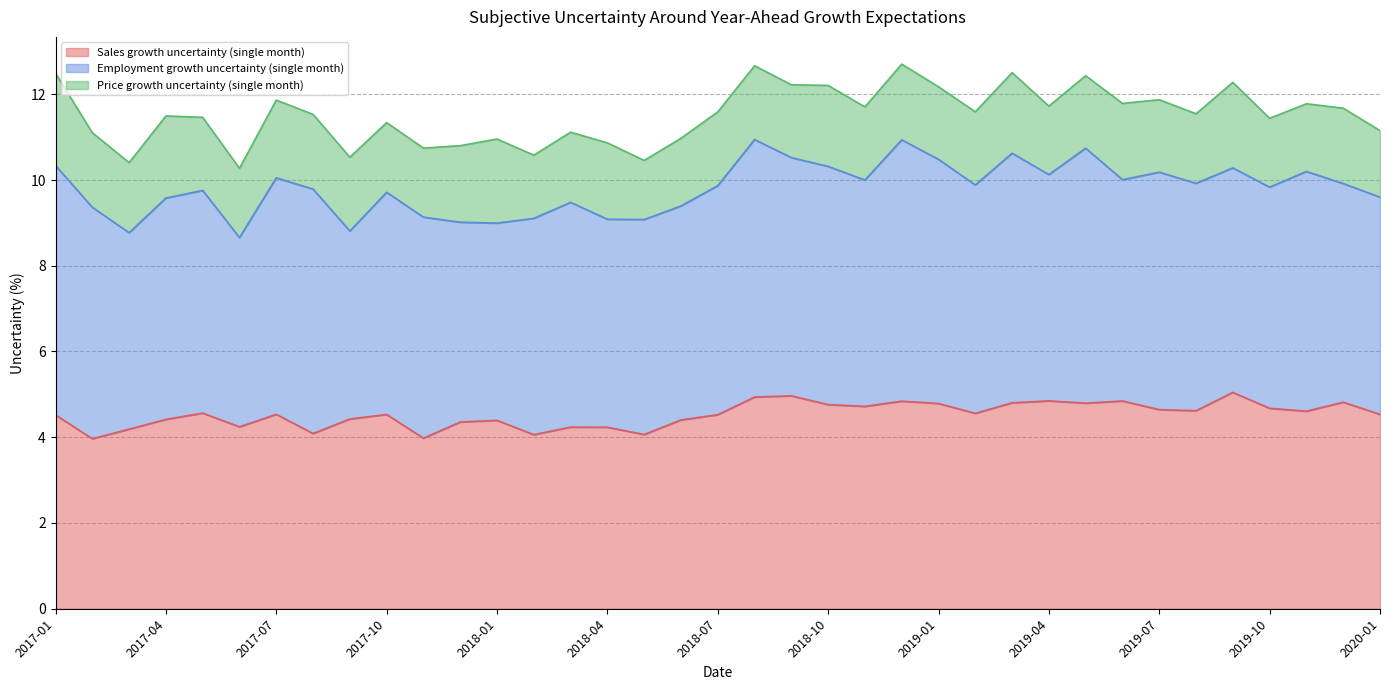

What is the total value across all series at 2018-07?

11.6